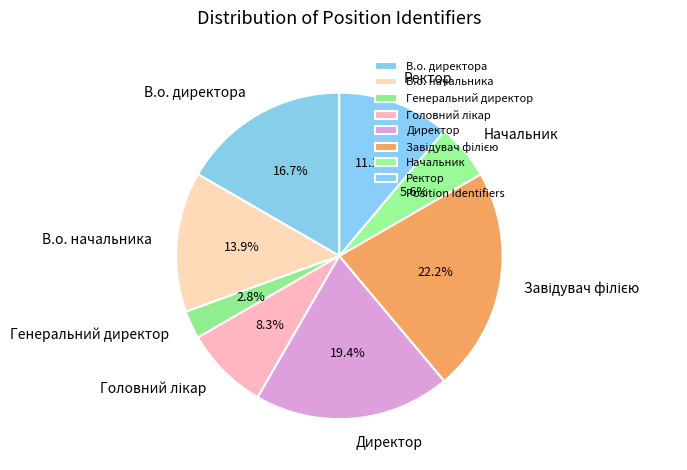

Is there a majority slice in this chart?

No